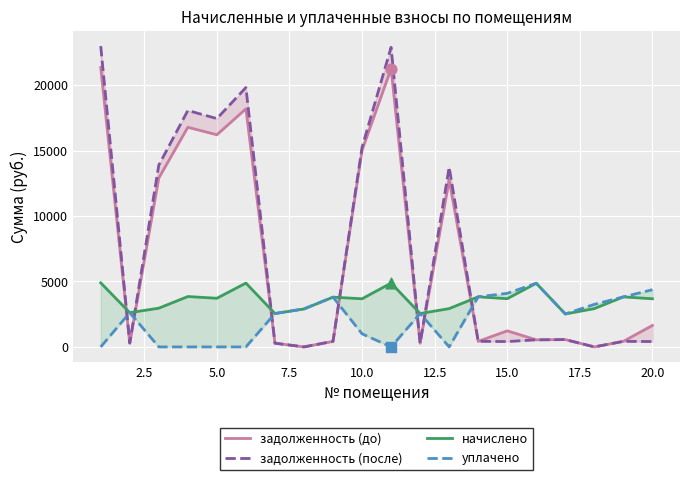

Which series has the largest total across all categories?

задолженность (после)